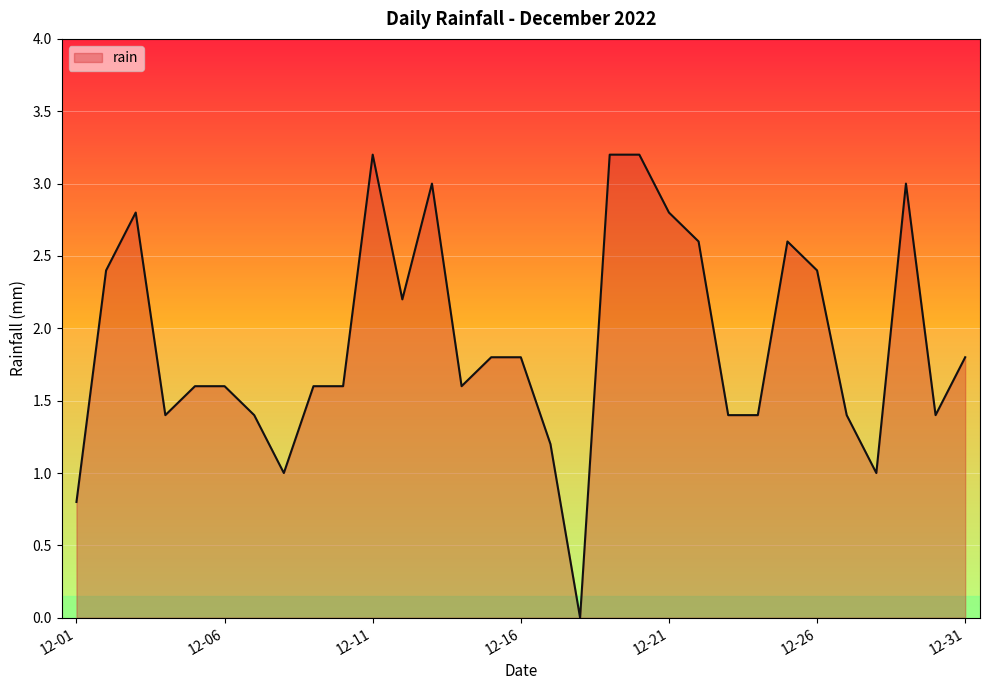

The value at 12-21 is 1.0. True or false?

False